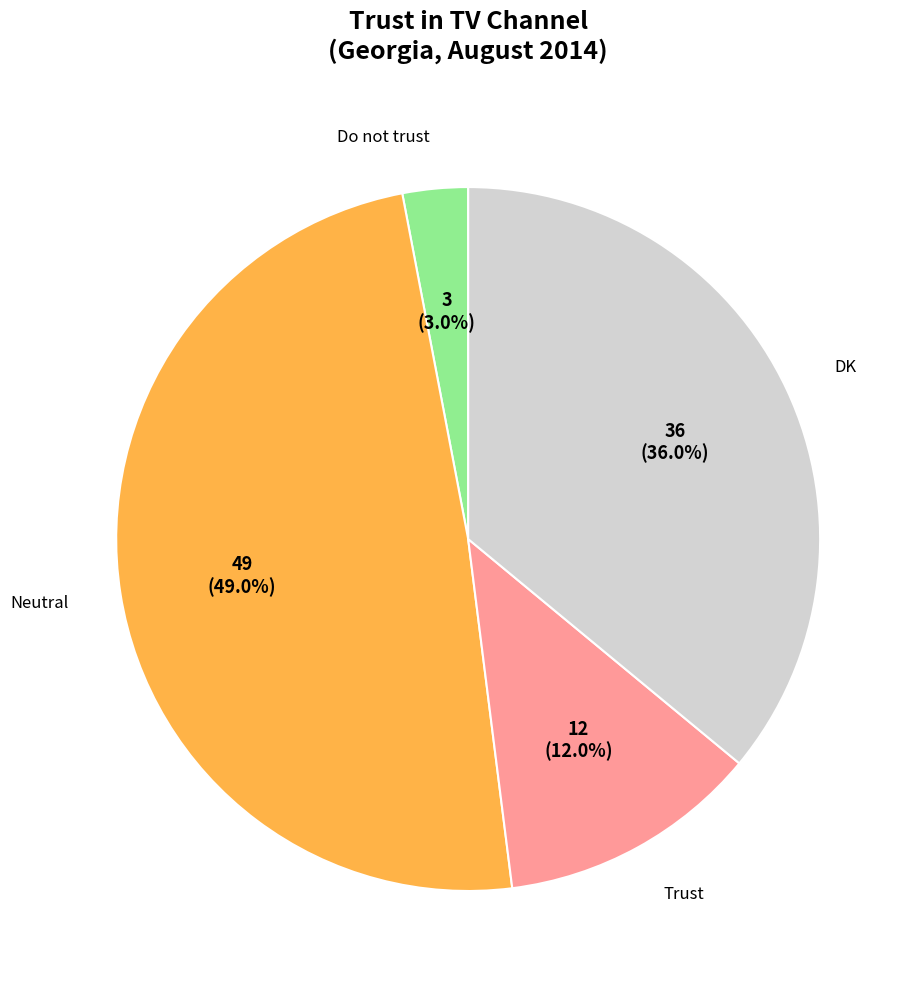

Does any single category account for the majority?

No